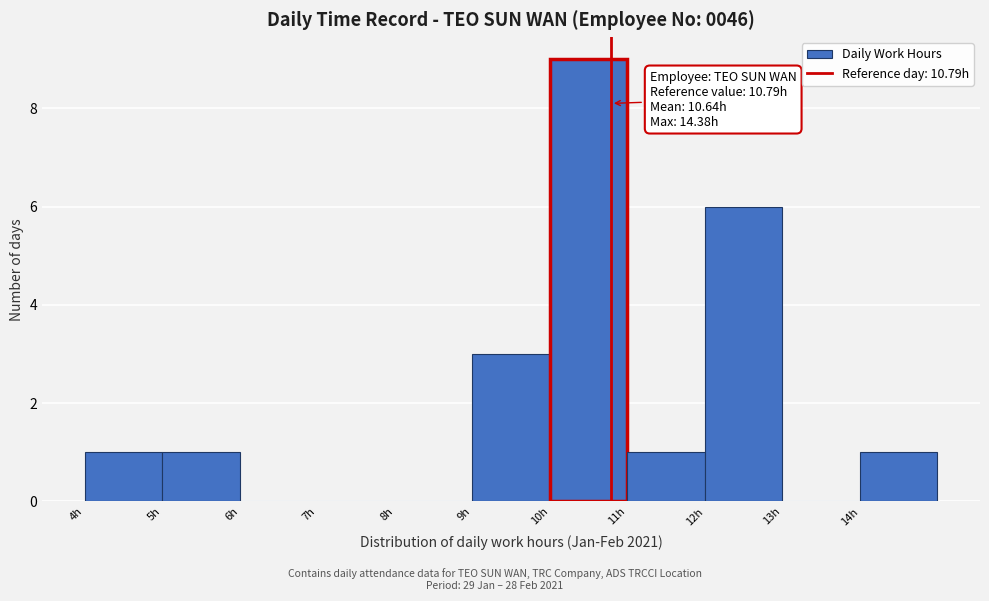

Which range on the x-axis has the tallest bar?

10 to 11